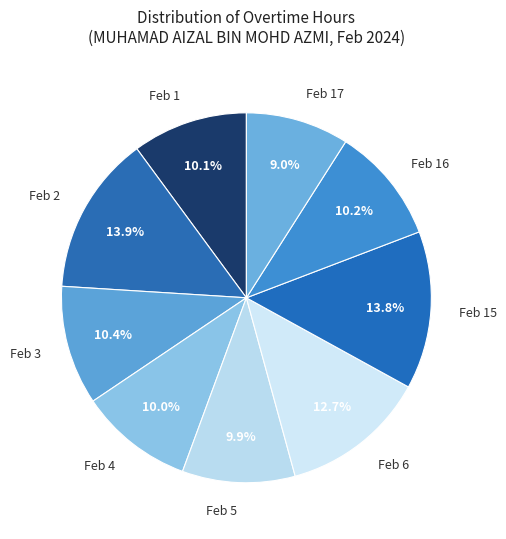

Which slice is the smallest?

Feb 17